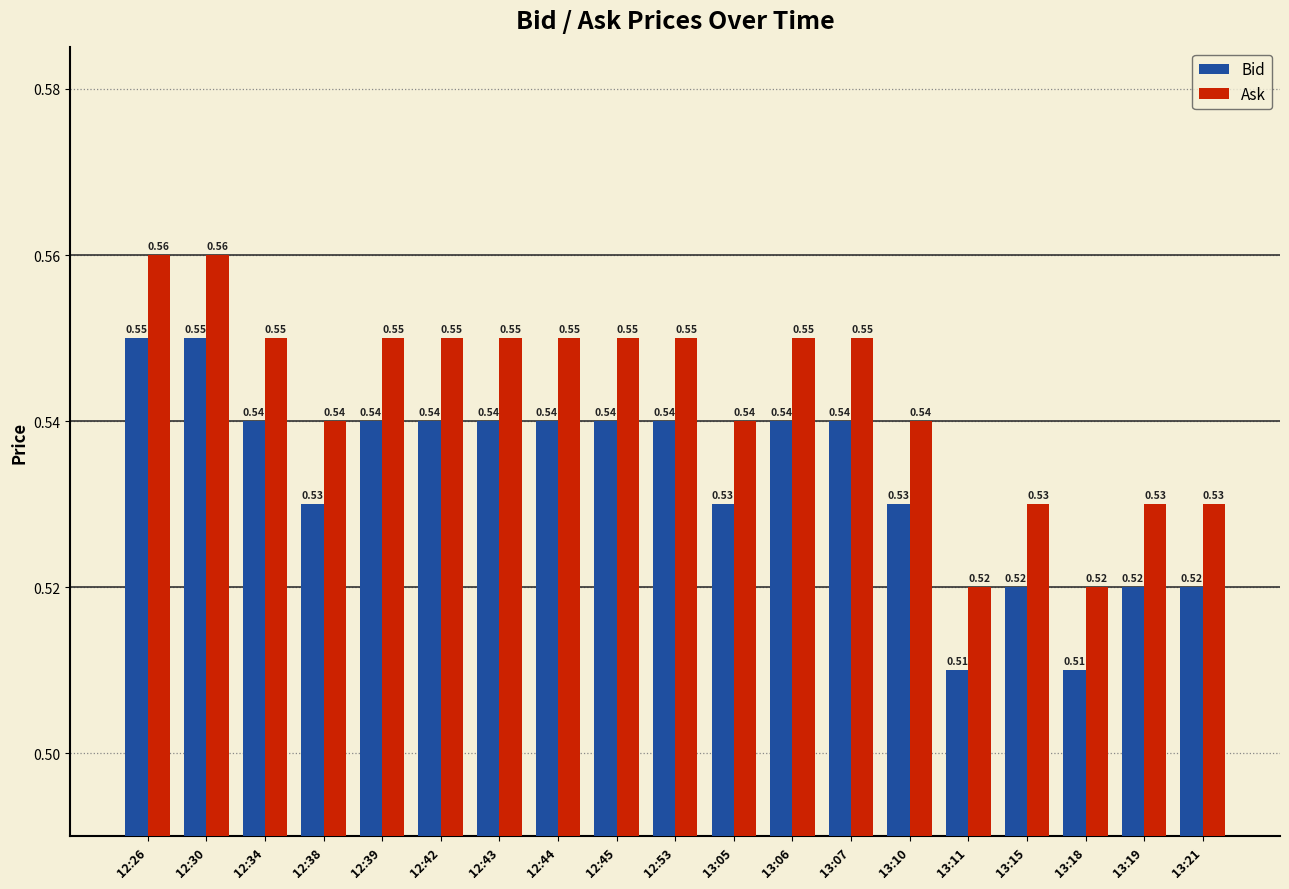

What is the total value across all series at 13:10?

1.1